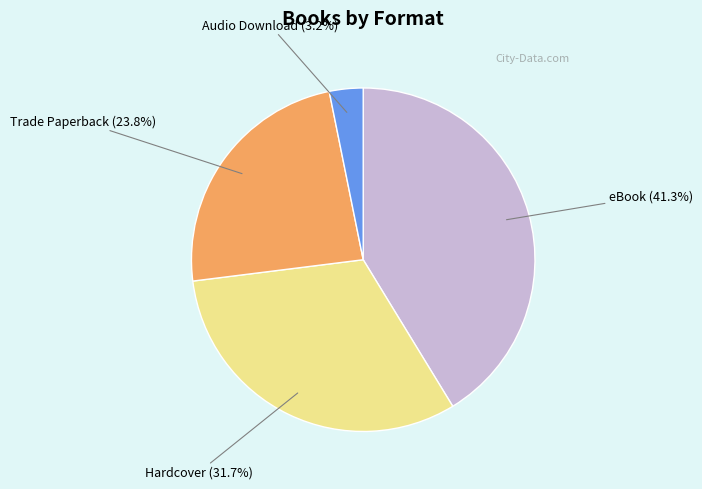

Combined, what portion of the pie is Hardcover and eBook?

73.0%